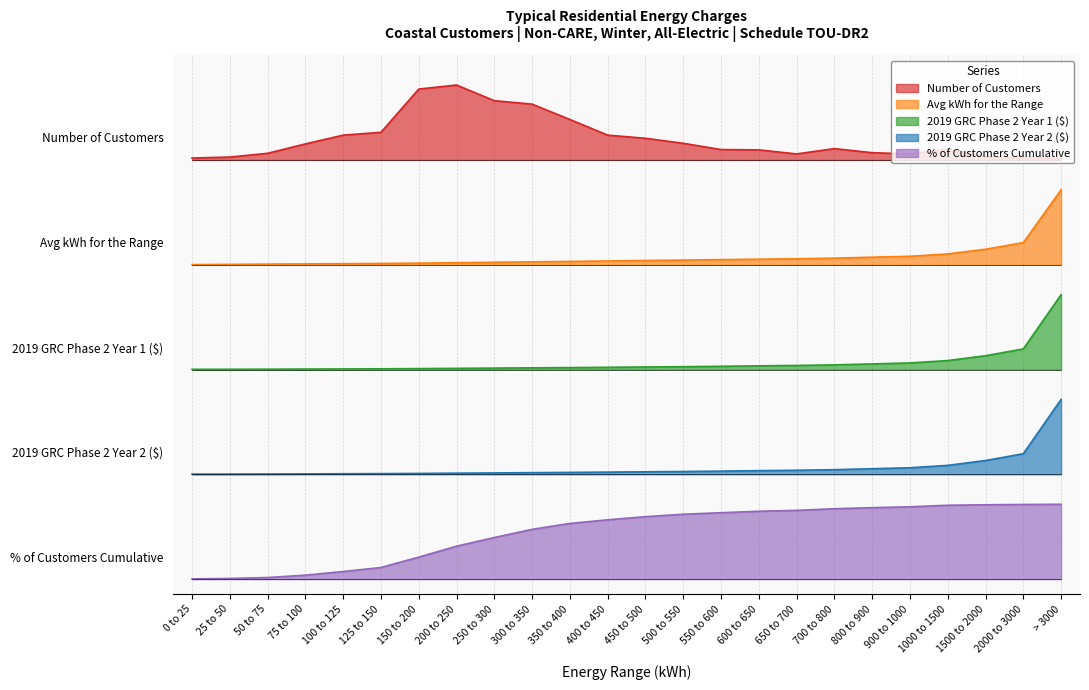

Which series has the largest range (max minus min)?

Avg kWh for the Range